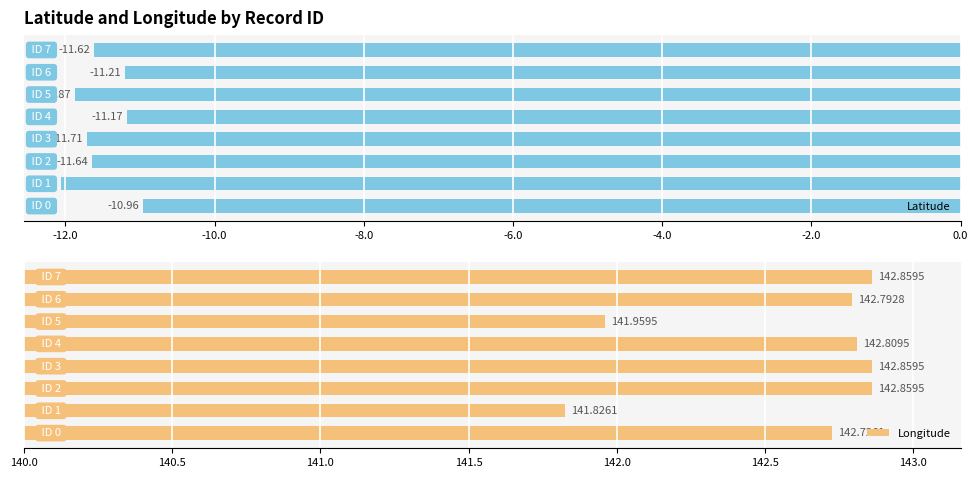

What is the difference between the maximum and minimum values in the Latitude series?

1.1